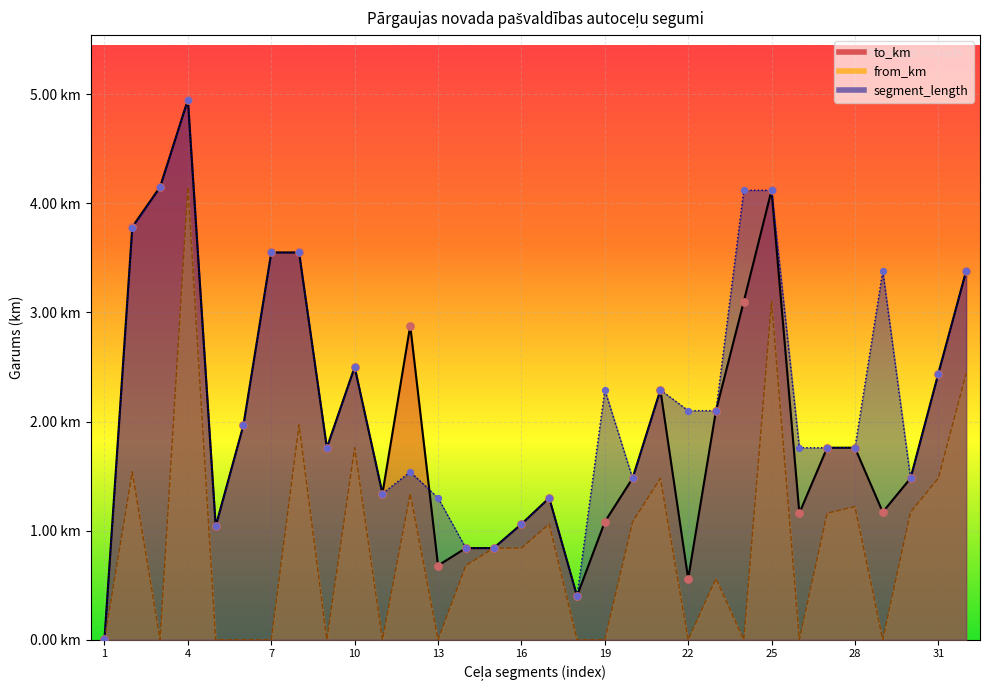

Which series has the largest total across all categories?

segment_length